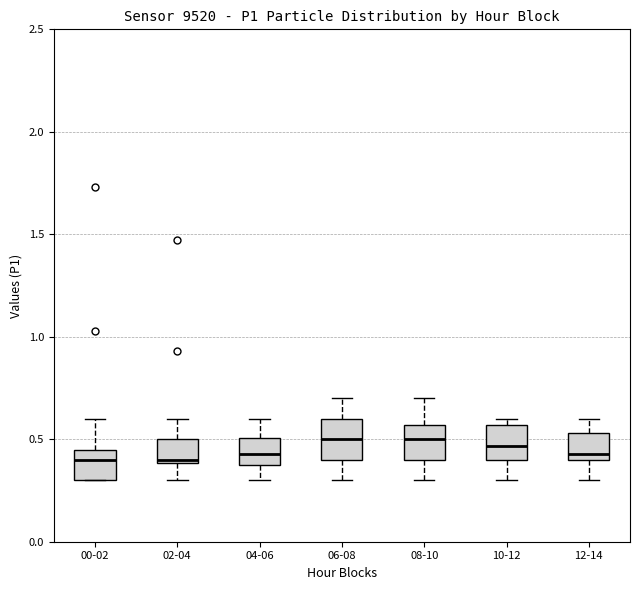

Where does the upper whisker of the box for 00-02 end on the y-axis? The values are not printed on the chart, so give them approximately, as read against the axis.

0.60